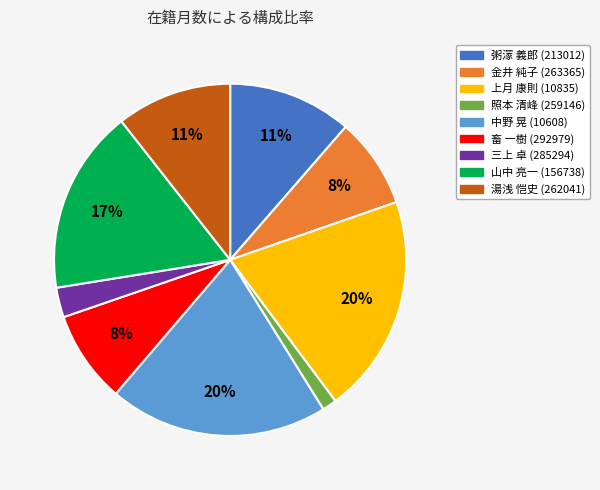

How many slices are in this pie chart?

9